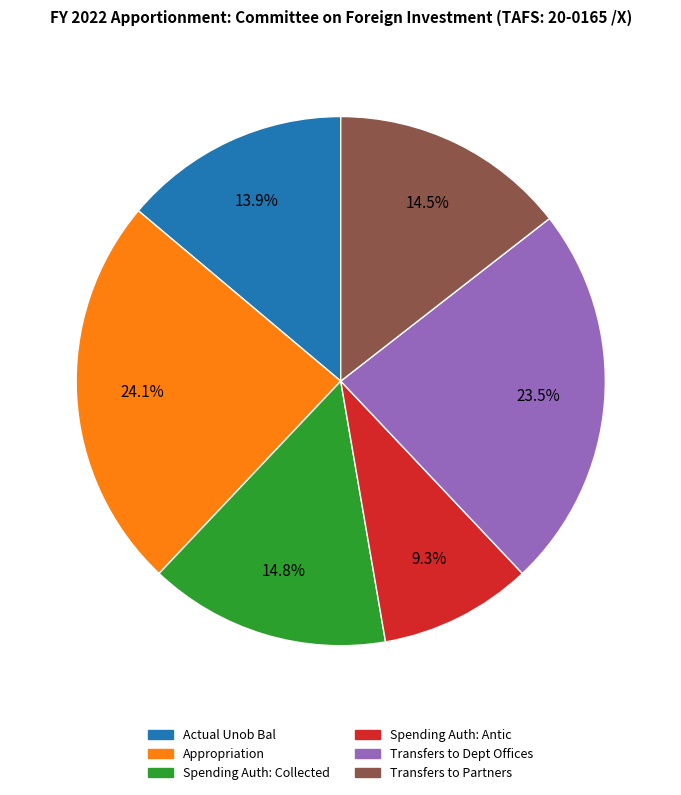

Does any single category account for the majority?

No